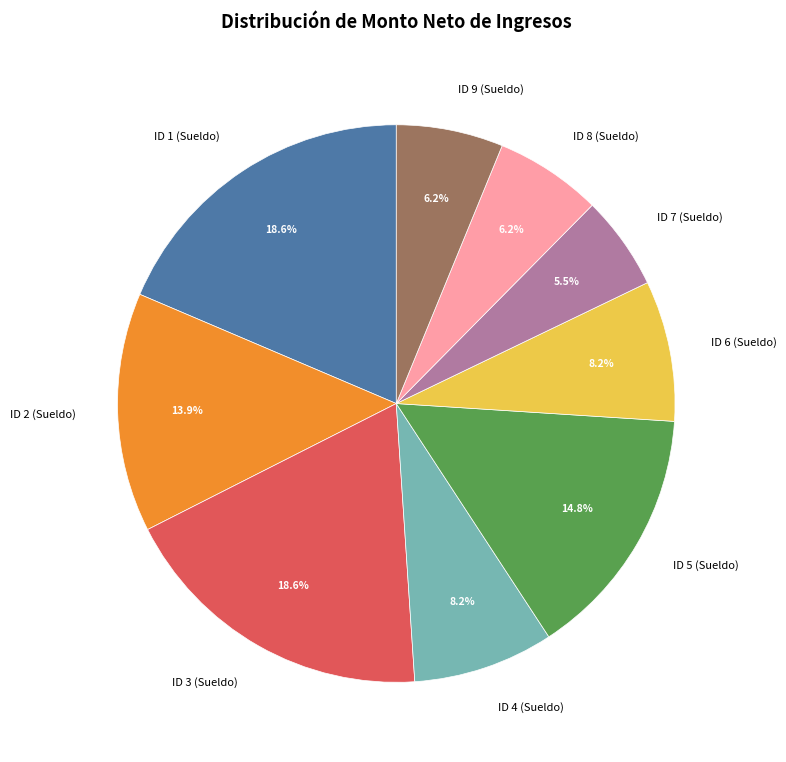

Count the number of slices in the pie.

9